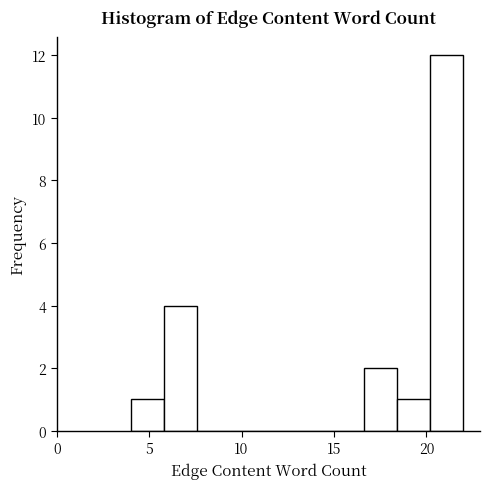

Around what value on the x-axis is the tallest bar? Give the approximate position of its centre, as read against the axis.

21.0